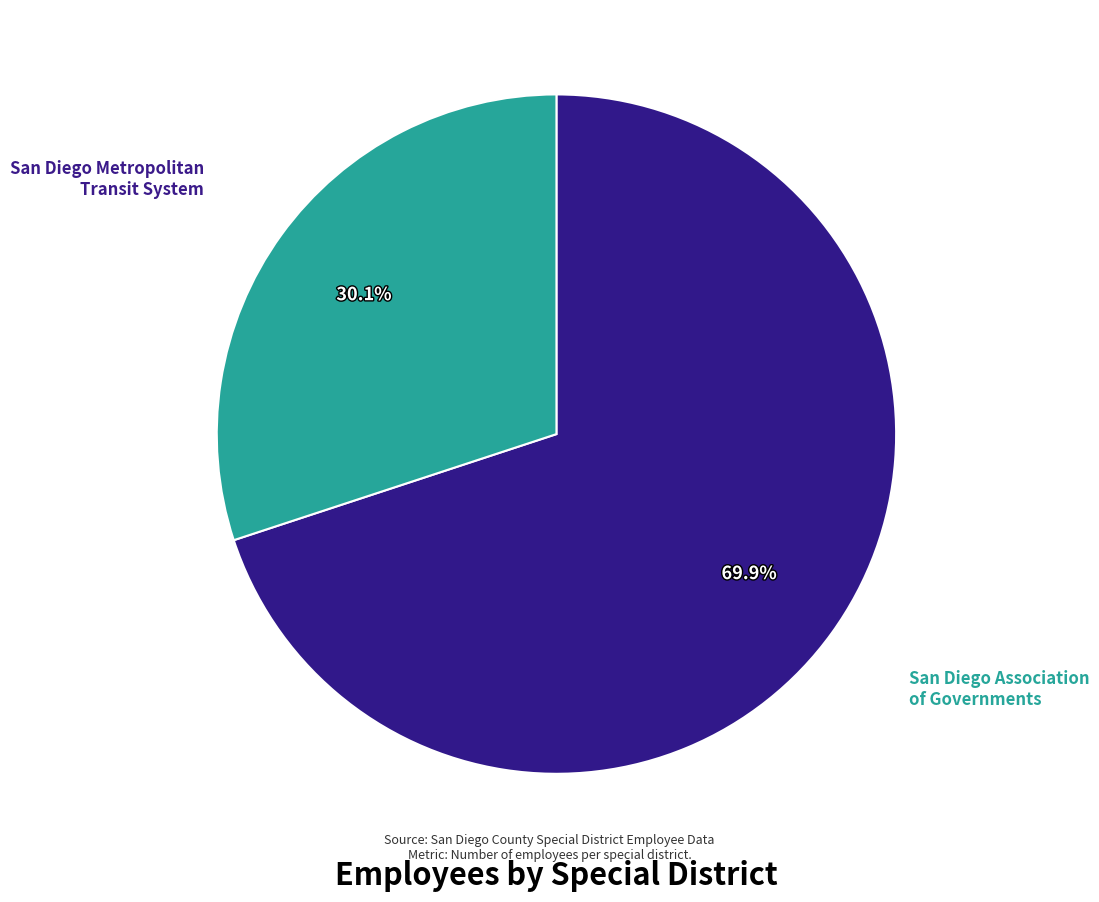

Is there any slice that represents more than half of the pie?

Yes